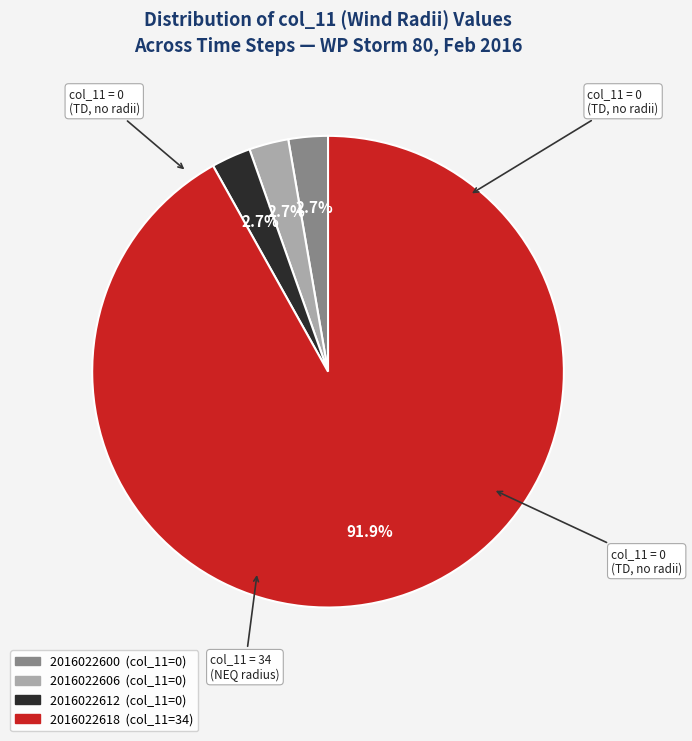

Combined, what portion of the pie is 2016022618 and 2016022600?

94.6%